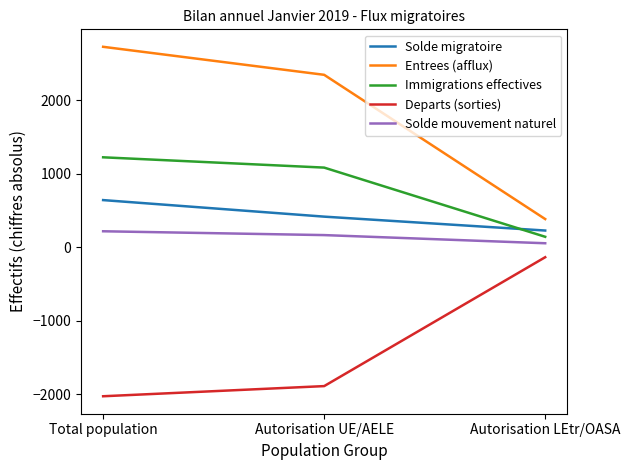

Reading left to right, transcribe all the data shown in this chart.

Solde migratoire: 639	414	225
Entrees (afflux): 2724	2343	381
Immigrations effectives: 1221	1081	140
Departs (sorties): -2029	-1891	-138
Solde mouvement naturel: 215	163	52